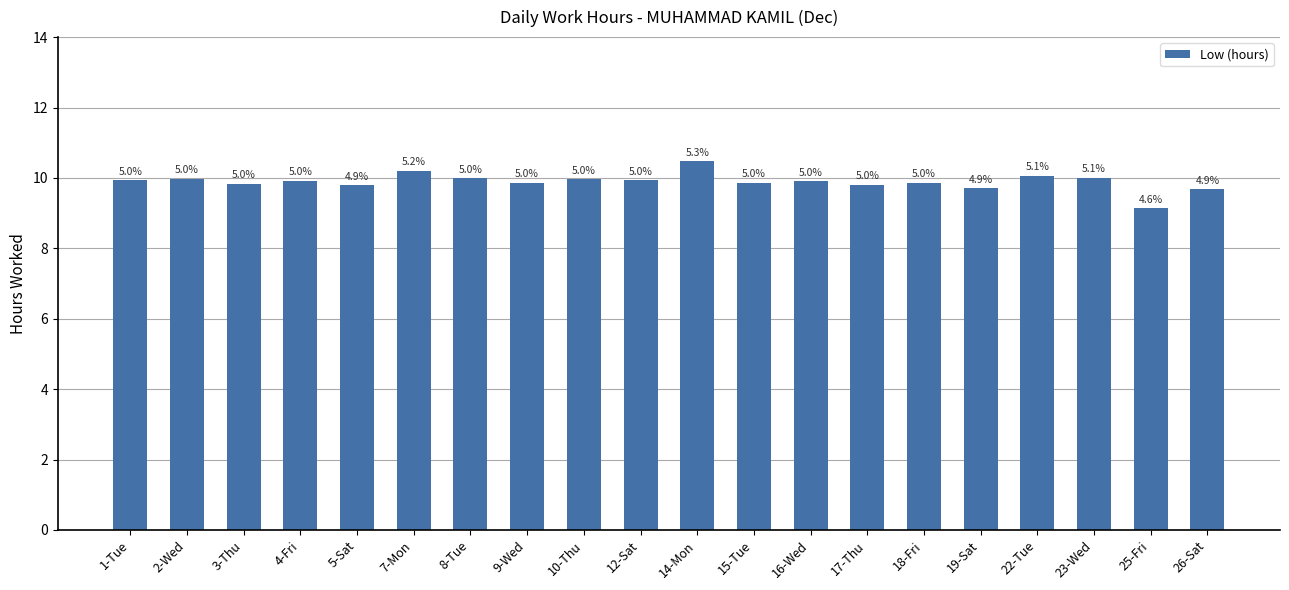

How many bars are there in total?

20